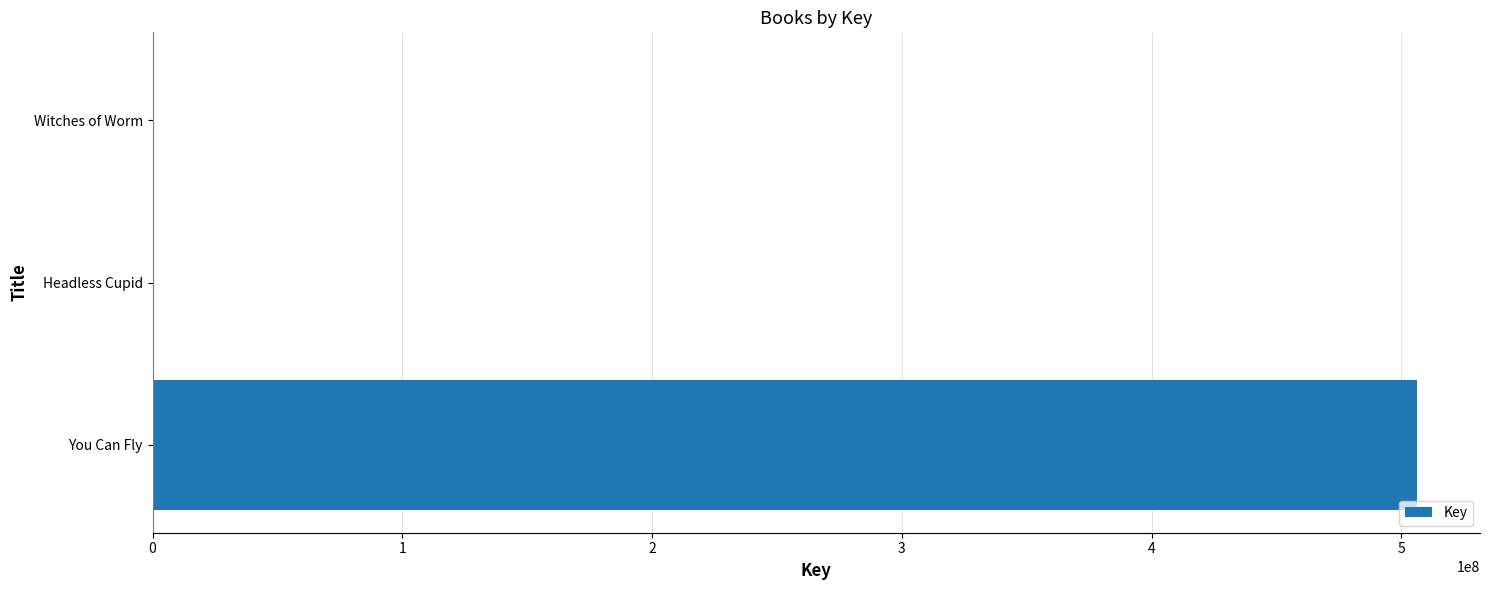

Does the chart contain stacked bars?

No